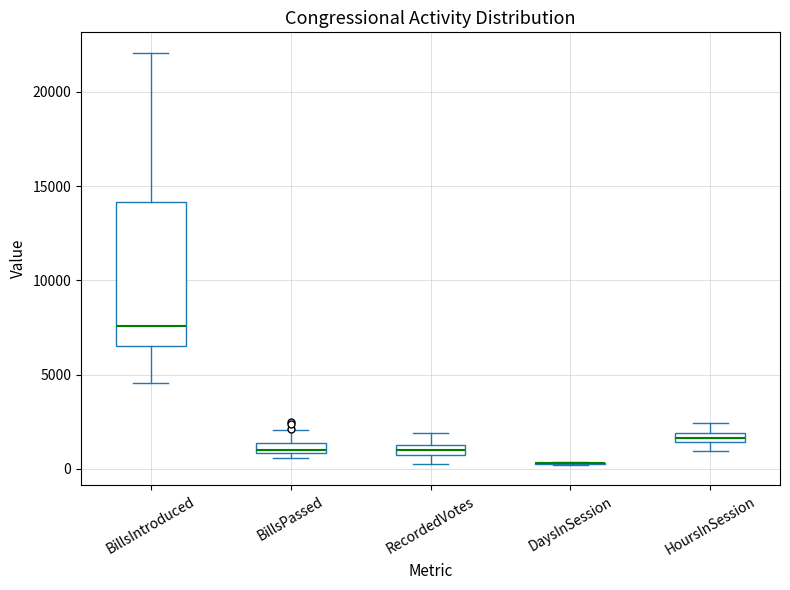

Where does the upper whisker of the box for HoursInSession end on the y-axis? The values are not printed on the chart, so give them approximately, as read against the axis.

2500